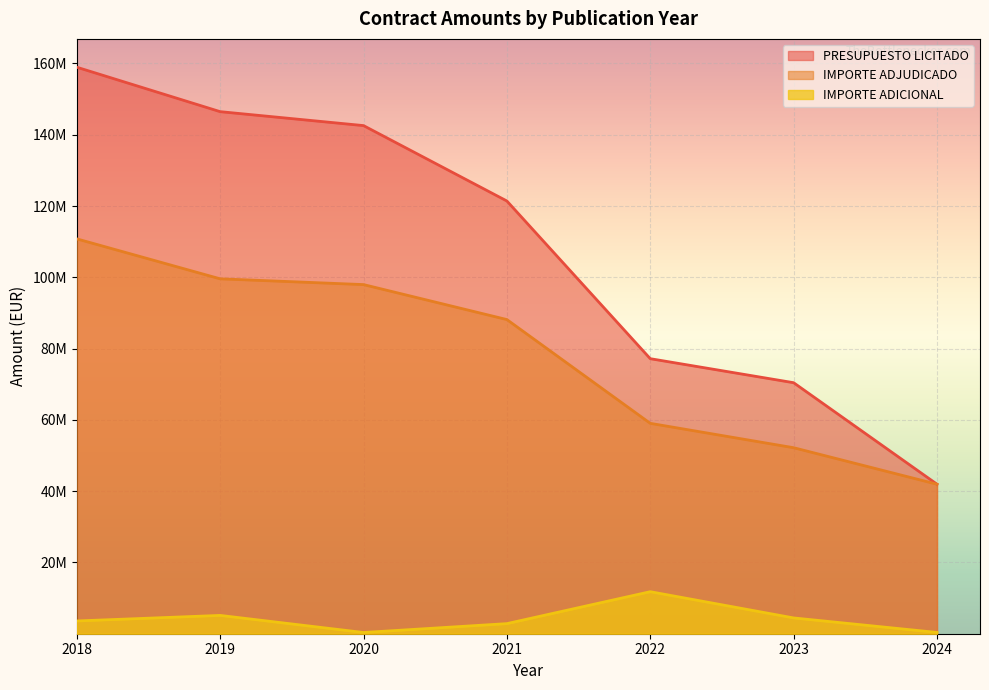

Between 2022 and 2021, which is larger?

2021